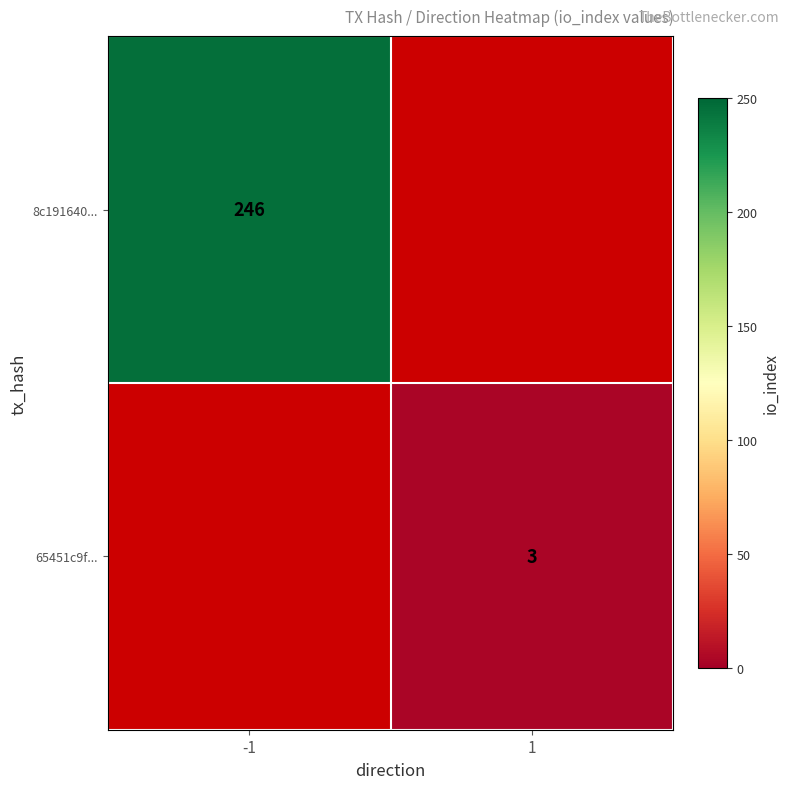

Is it true that 65451c9f... equals 3 at 1?

True